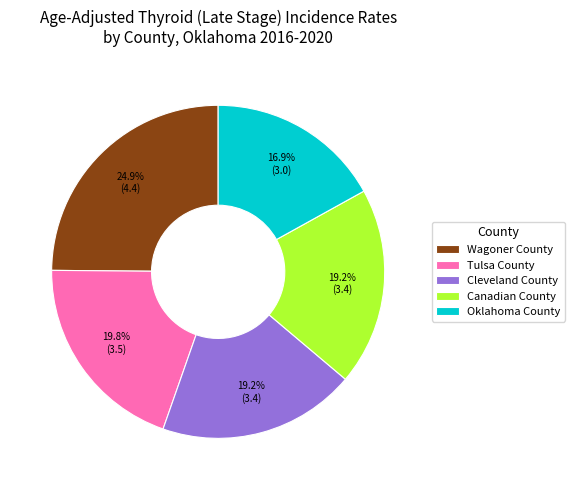

To the nearest percent, what percentage of the pie is Canadian County?

19%